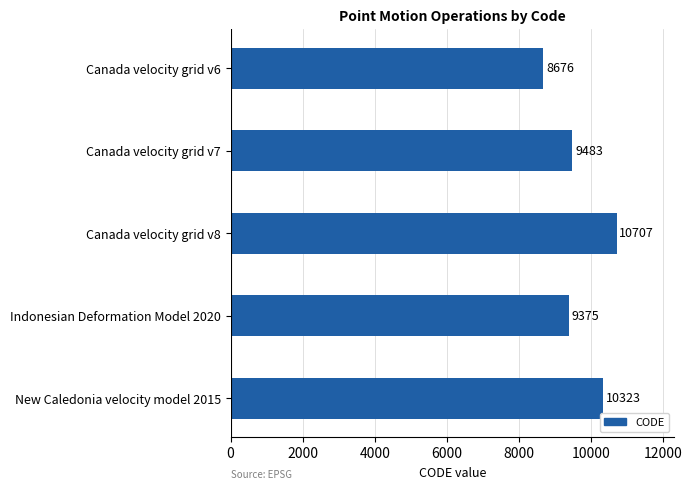

Between Canada velocity grid v8 and Indonesian Deformation Model 2020, which is larger?

Canada velocity grid v8